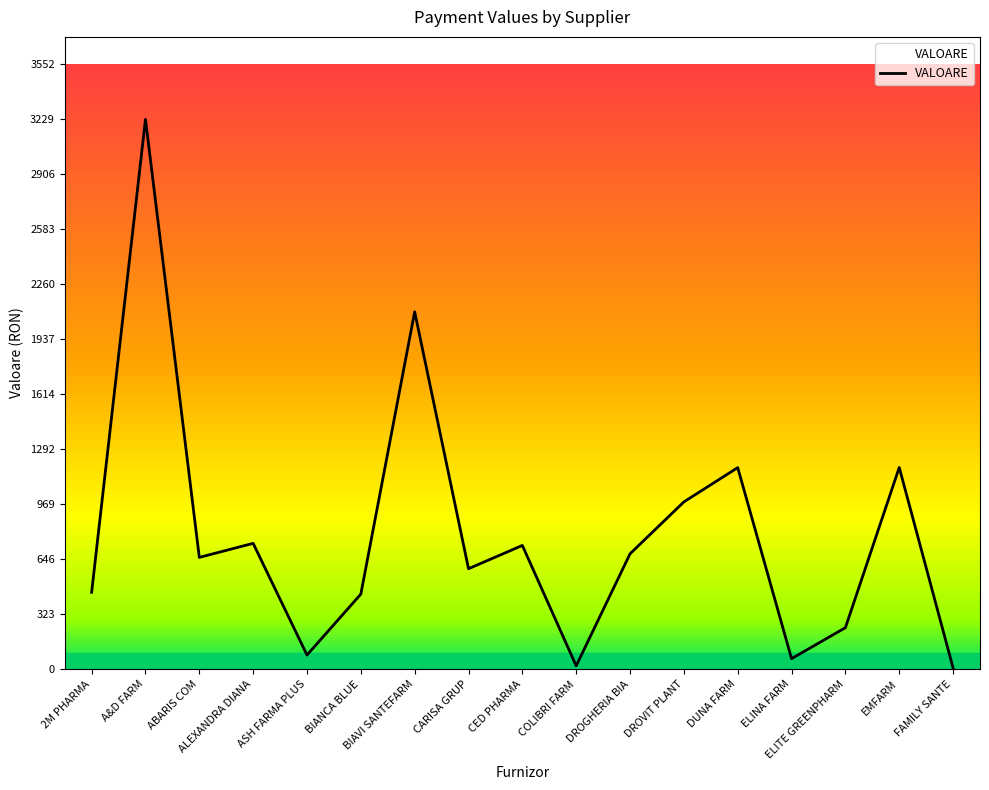

At which category does the chart reach its peak across all series?

A&D FARM